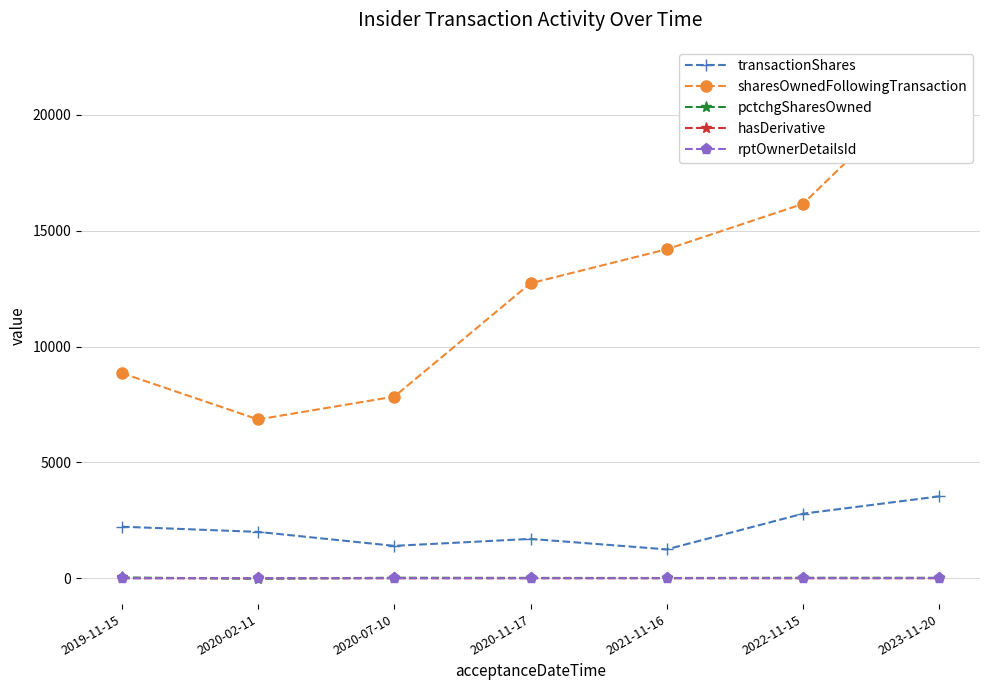

How many categories are shown in the chart?

7